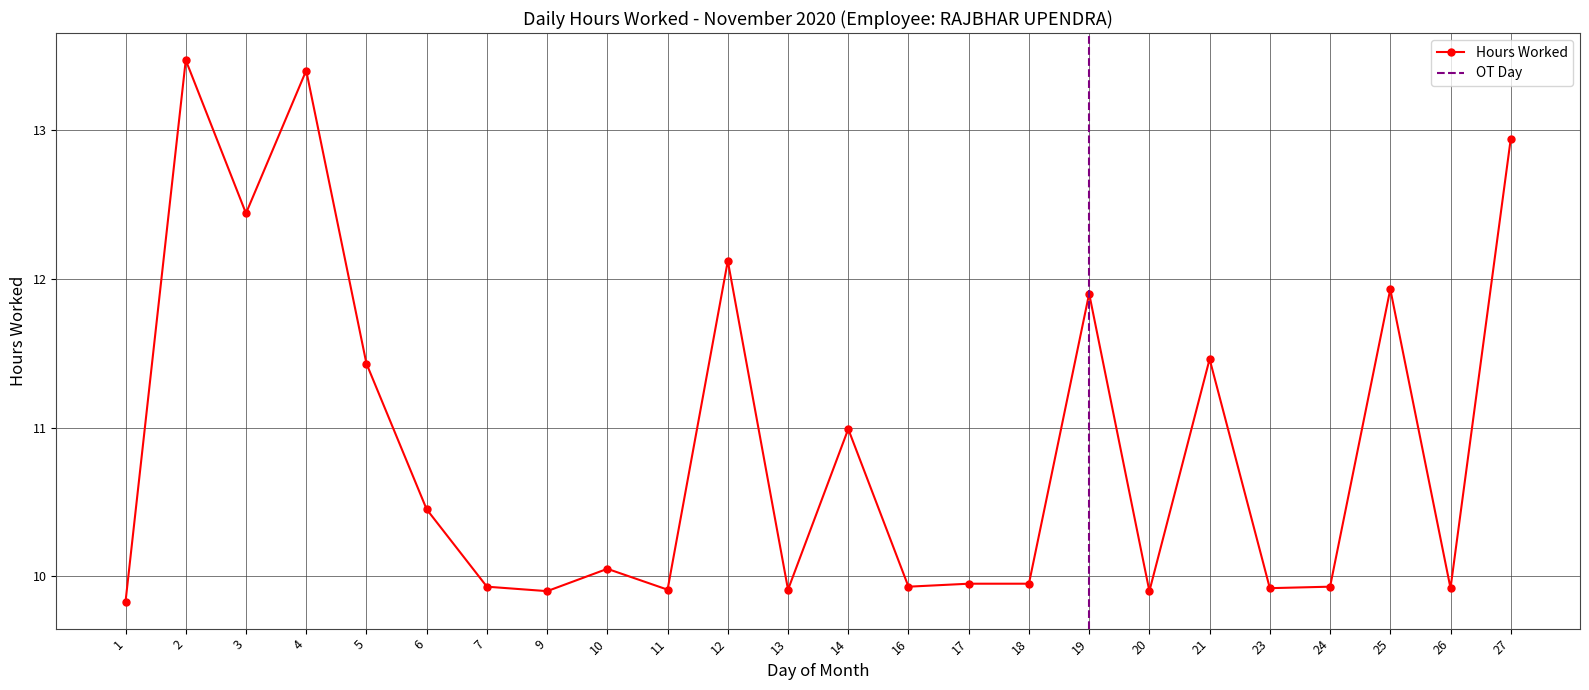

List the labels in order of value, largest first.

2, 4, 27, 3, 12, 25, 19, 21, 5, 14, 6, 10, 17, 18, 7, 16, 24, 23, 26, 11, 13, 9, 20, 1